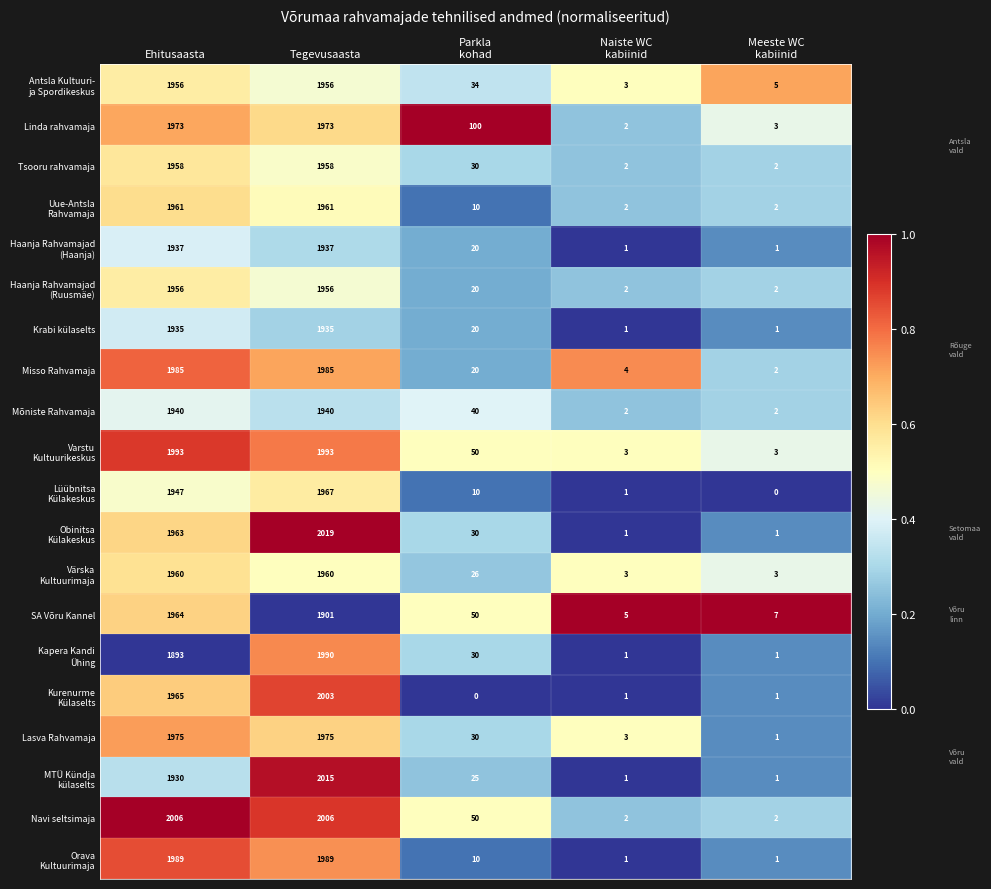

What is the difference between the highest and lowest values at Tegevusaasta?

118